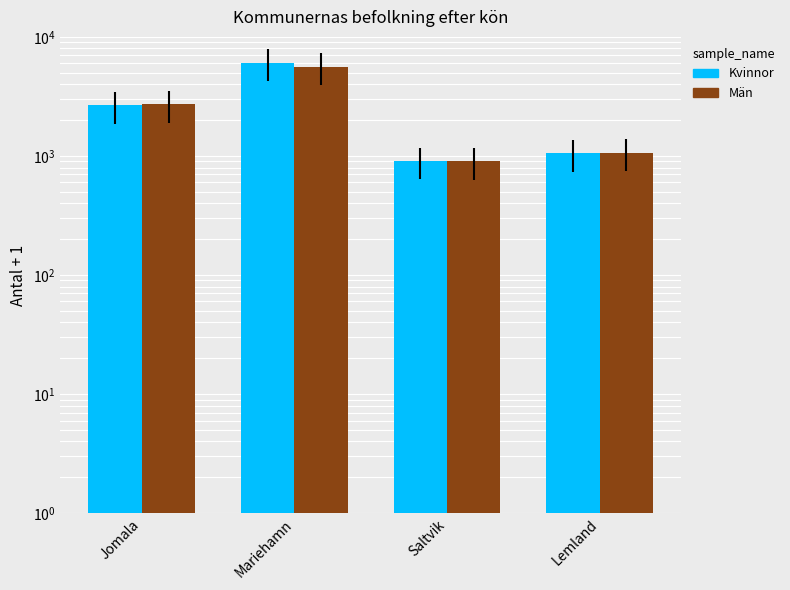

How many bars are there in each group?

2